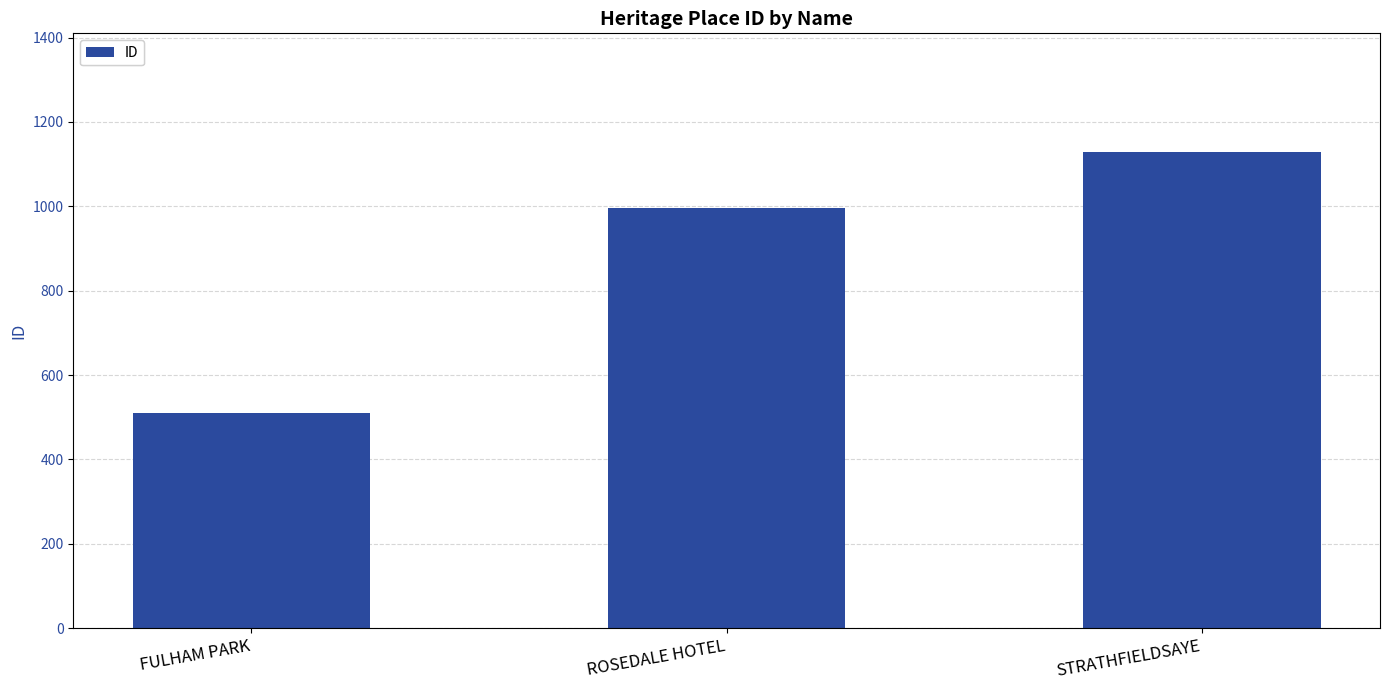

Where is the data nearest to the value 819?

ROSEDALE HOTEL